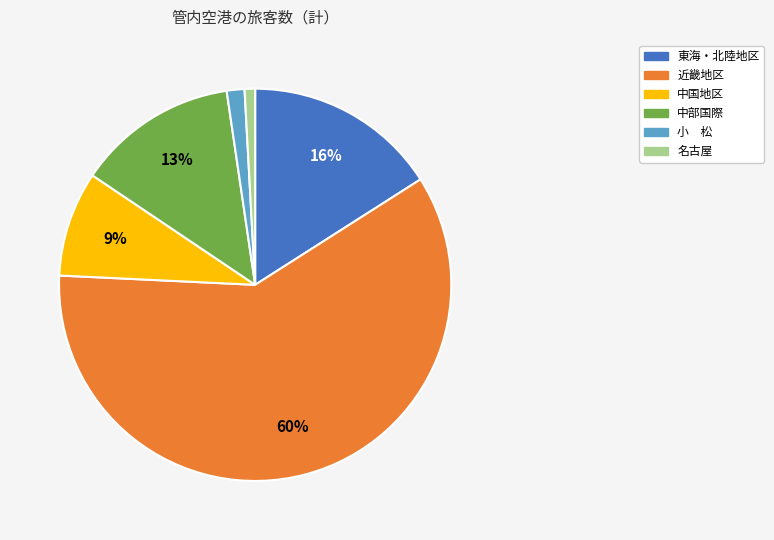

What is the largest slice in the pie chart?

近畿地区